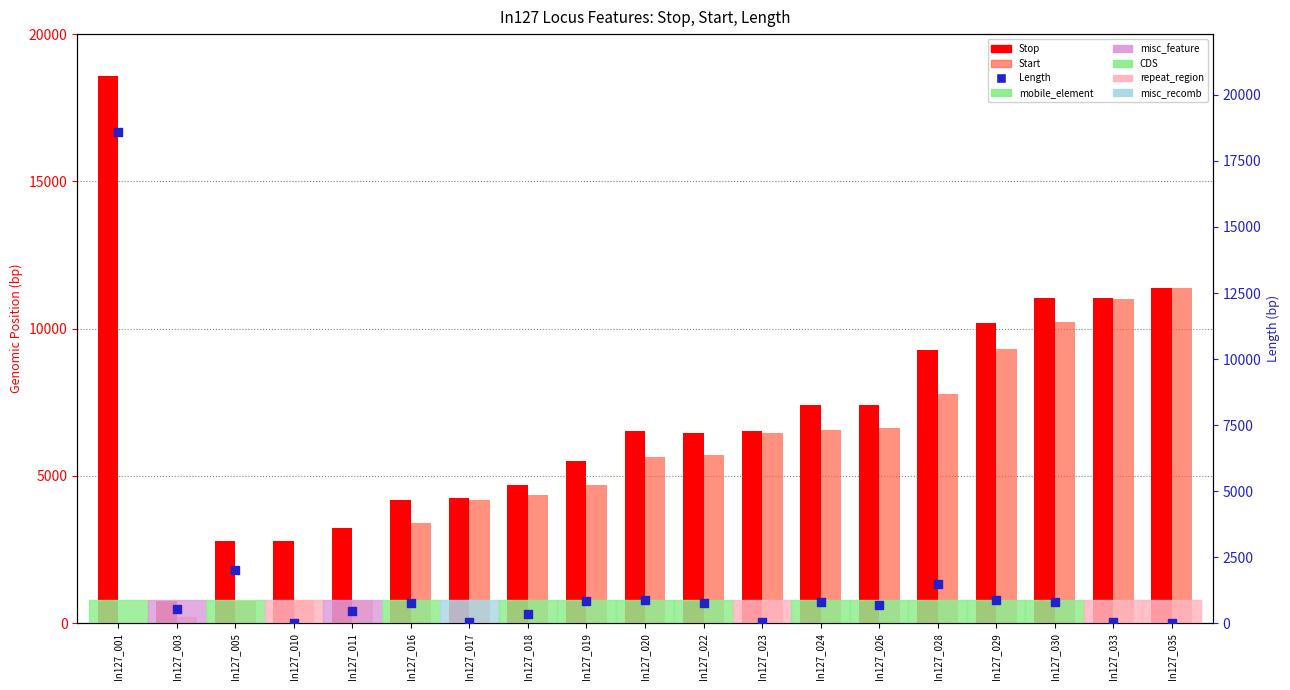

Which series has the largest total across all categories?

Stop